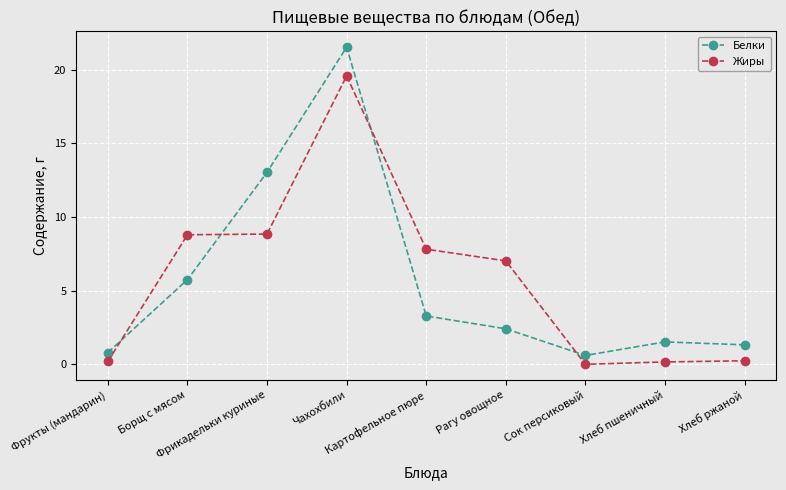

In Белки, how many points are higher than both neighbors (excluding endpoints)?

2